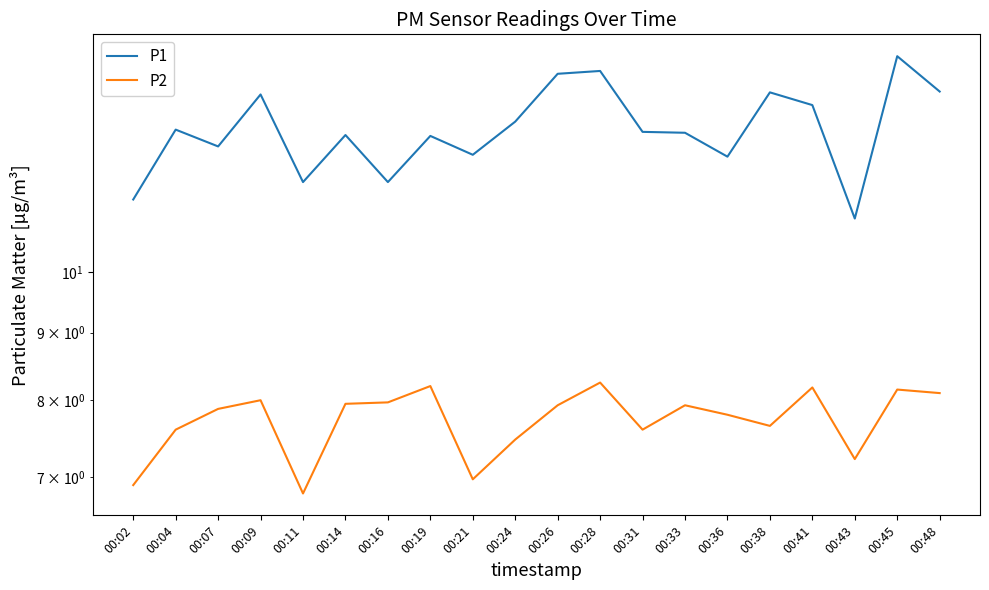

What is the difference between the second highest and second lowest values in the P1 series?

2.8